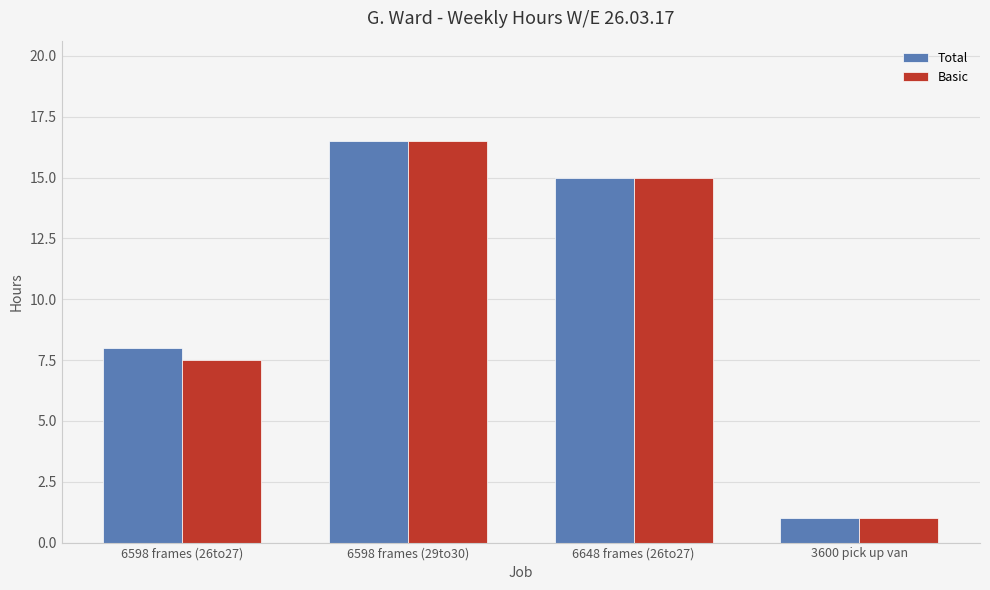

How many data points in Total are less than 15?

2